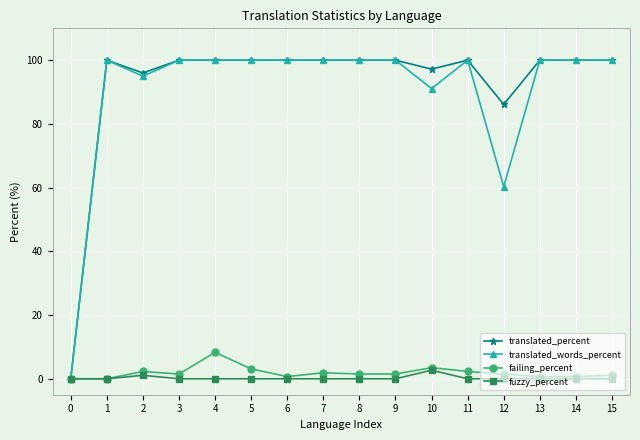

True or false: translated_words_percent has more than 0 points higher than both neighbors.

True